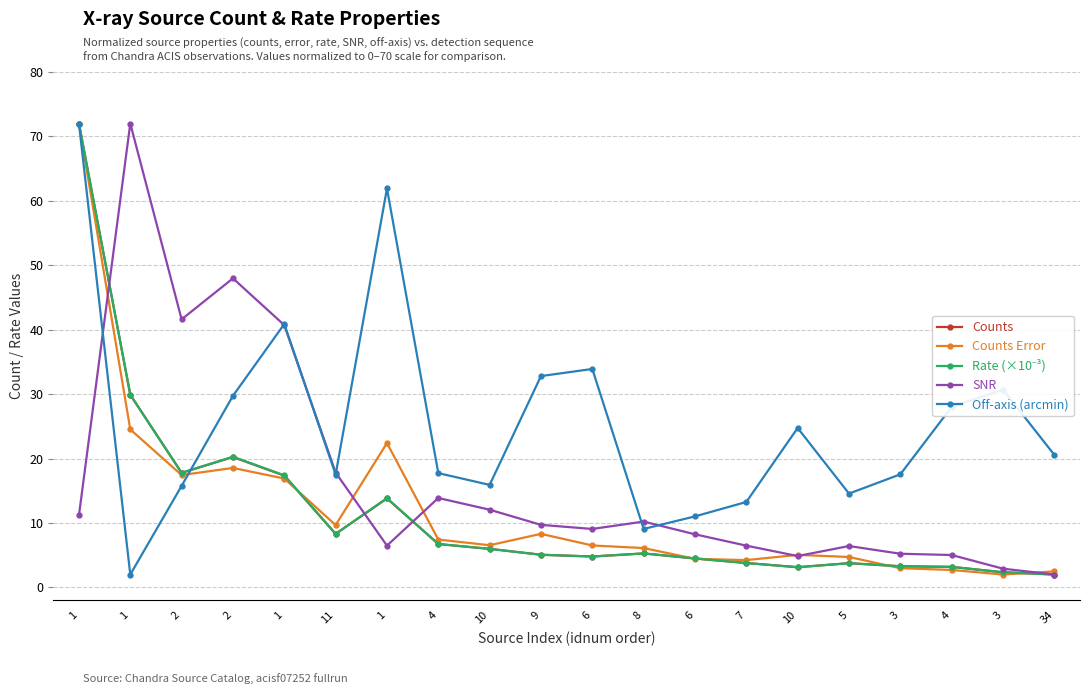

How many lines are shown in the chart?

5